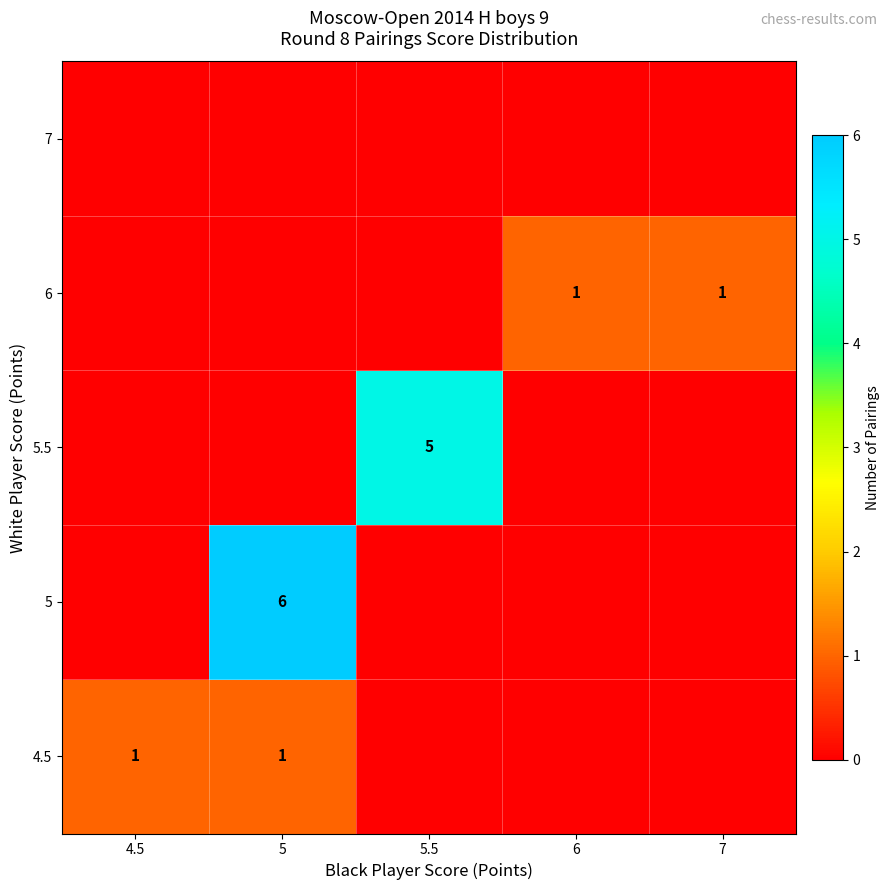

True or false: 6 has a value of 1 at 6.

True